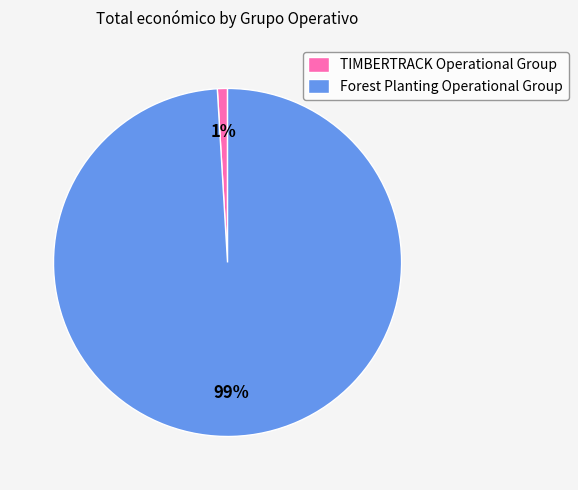

Which category has the smallest portion of the pie?

TIMBERTRACK Operational Group